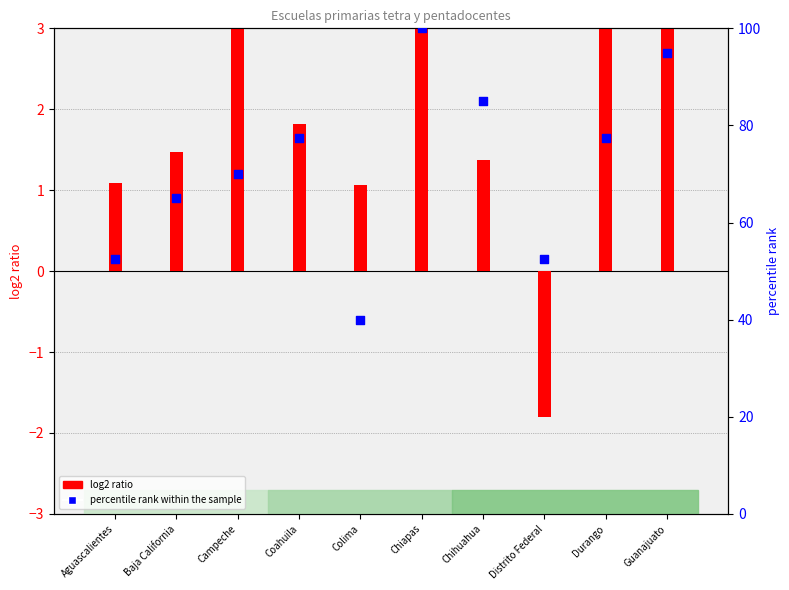

What is the total value across all series at Campeche?

74.7